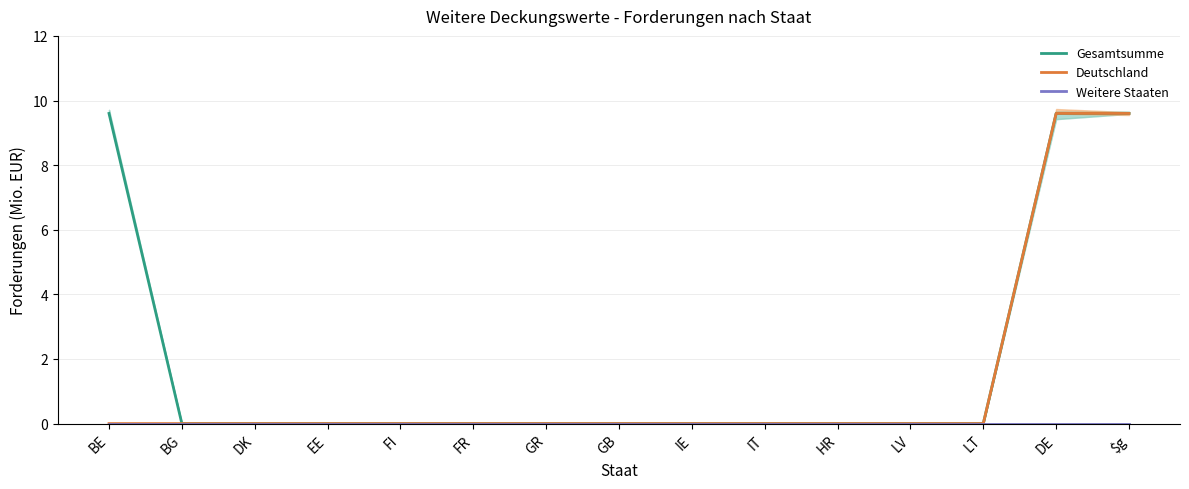

At EE, list the series in order from largest to smallest.

Gesamtsumme, Deutschland, Weitere Staaten